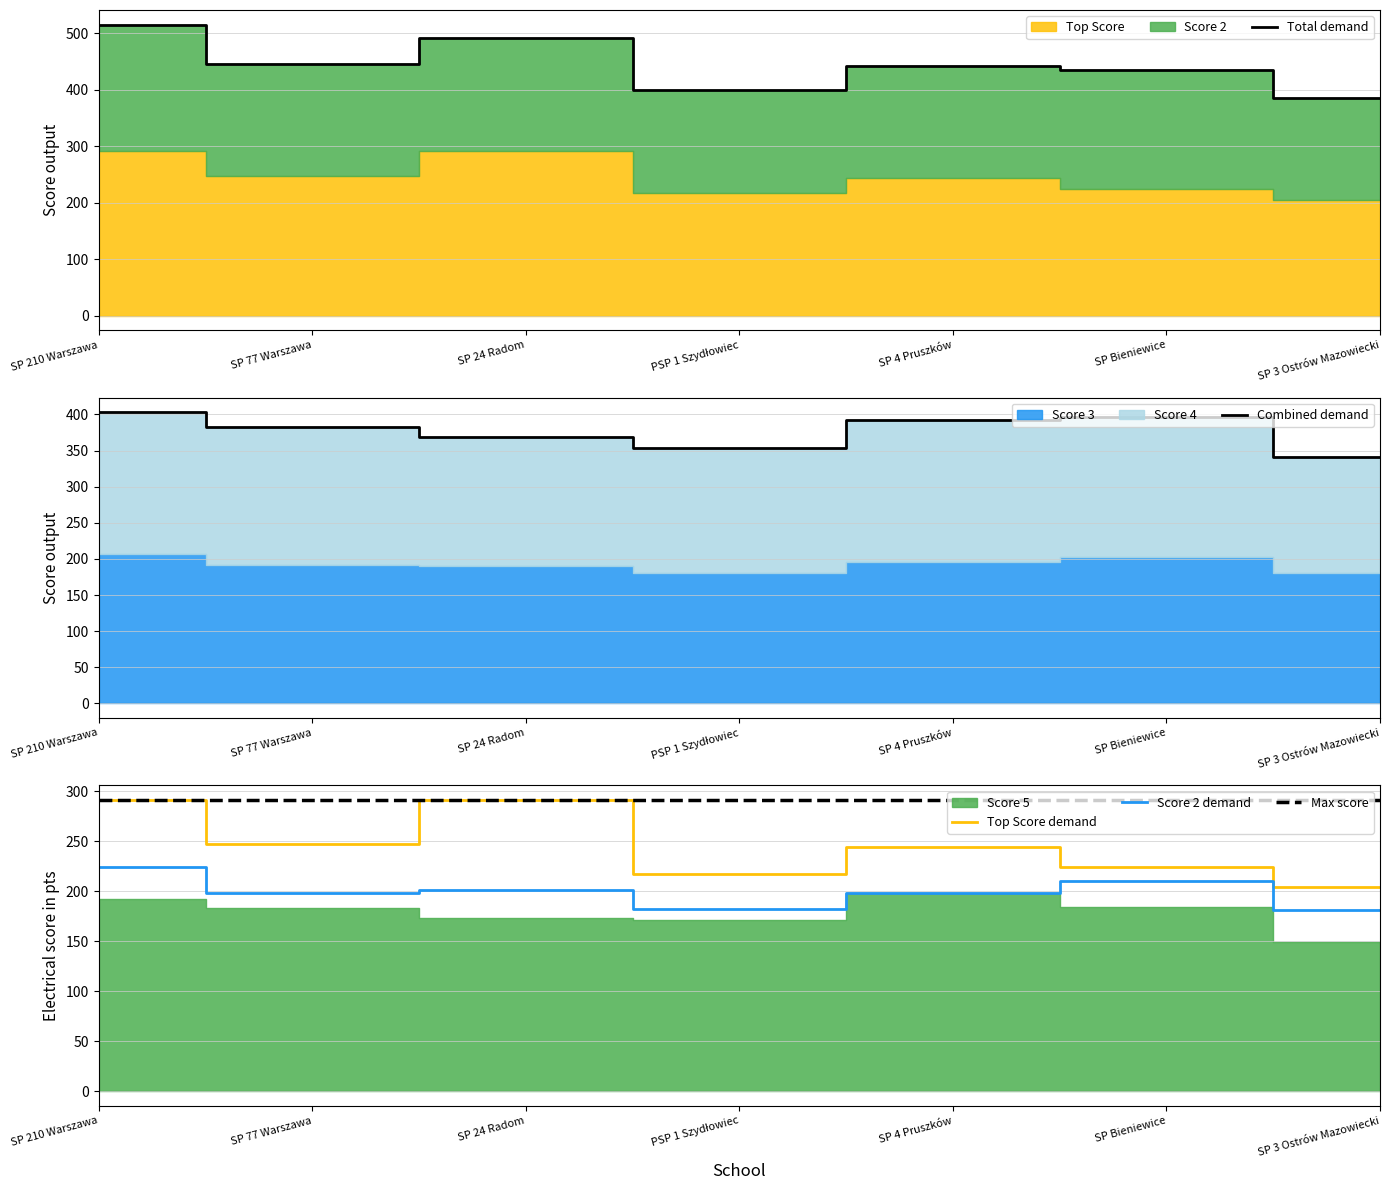

How many distinct data groups are displayed?

5